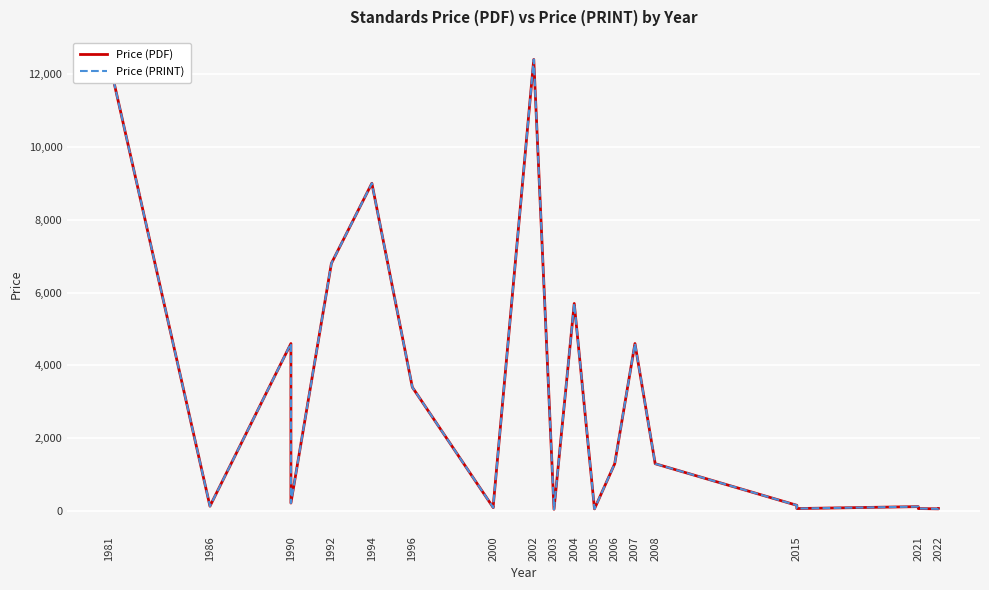

True or false: Price (PRINT) and Price (PDF) intersect in this chart.

False